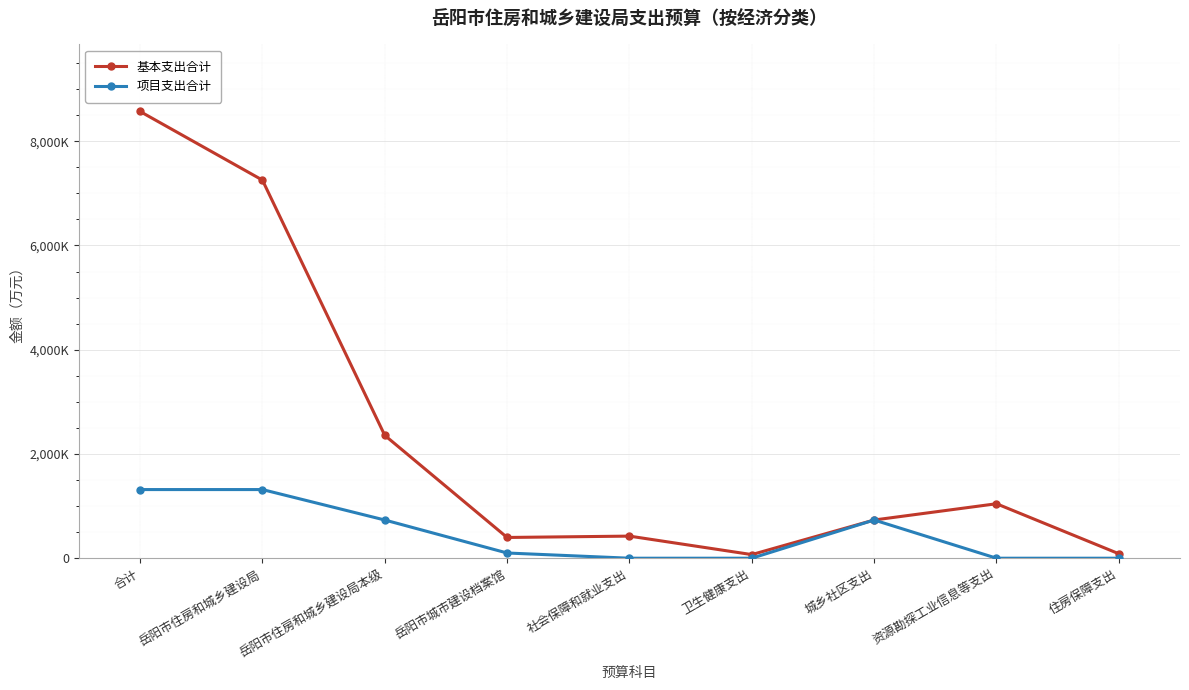

Which series has the largest range (max minus min)?

基本支出合计